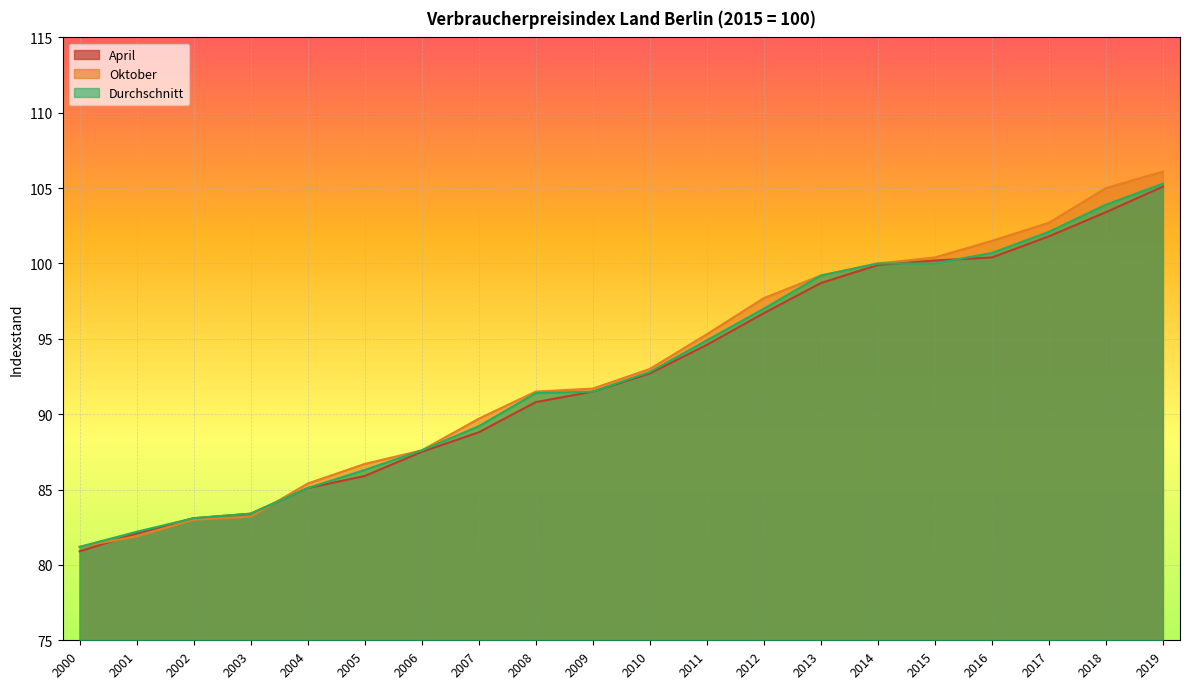

Reading left to right, what are all the values shown in this chart?

April: 2000=80.9	2001=82.1	2002=83.1	2003=83.4	2004=85.1	2005=85.9	2006=87.5	2007=88.8	2008=90.8	2009=91.5	2010=92.7	2011=94.6	2012=96.7	2013=98.7	2014=99.9	2015=100.2	2016=100.4	2017=101.8	2018=103.4	2019=105.1
Oktober: 2000=81.2	2001=81.9	2002=83.0	2003=83.2	2004=85.4	2005=86.7	2006=87.6	2007=89.7	2008=91.5	2009=91.7	2010=93.0	2011=95.3	2012=97.7	2013=99.2	2014=100.0	2015=100.4	2016=101.5	2017=102.7	2018=105.0	2019=106.1
Durchschnitt: 2000=81.2	2001=82.2	2002=83.1	2003=83.4	2004=85.1	2005=86.3	2006=87.6	2007=89.2	2008=91.4	2009=91.5	2010=92.8	2011=94.9	2012=97.0	2013=99.2	2014=100.0	2015=100.0	2016=100.7	2017=102.1	2018=103.9	2019=105.3